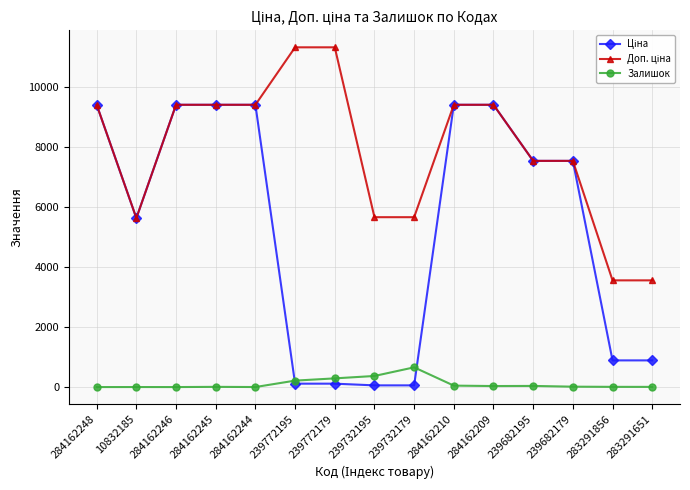

What is the maximum value shown in the chart?

11334.0